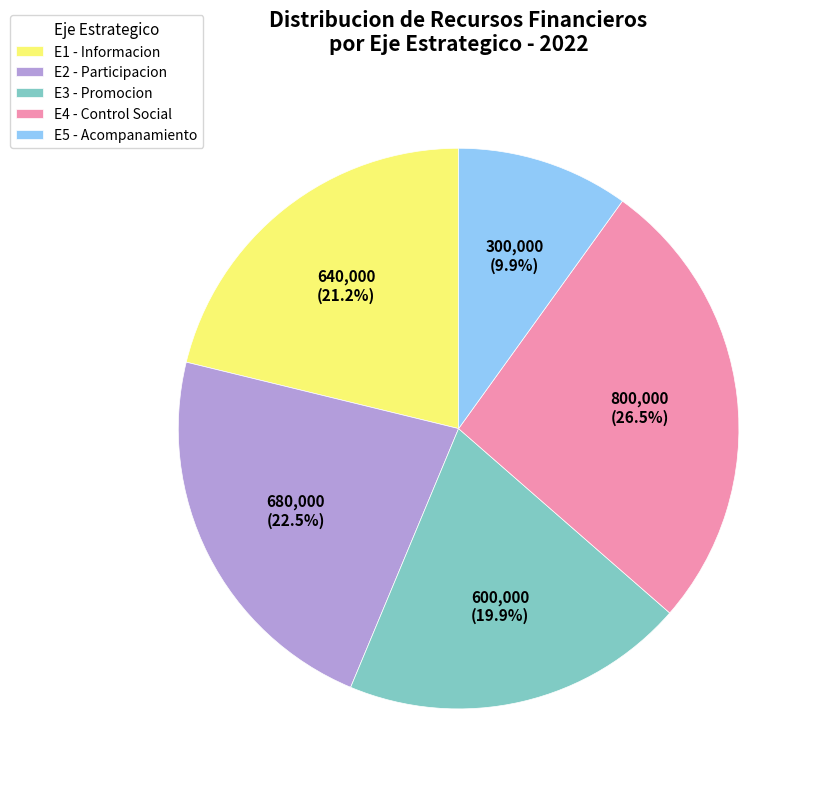

Is there any slice that represents more than half of the pie?

No